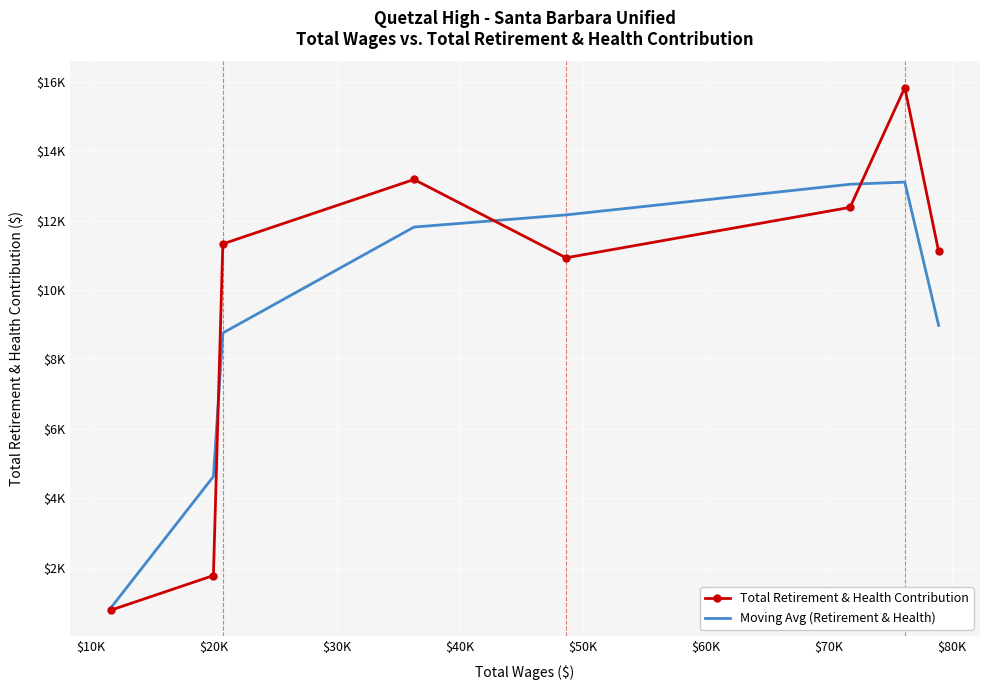

Where is Moving Avg (Retirement & Health) nearest to the value 6979?

$20K